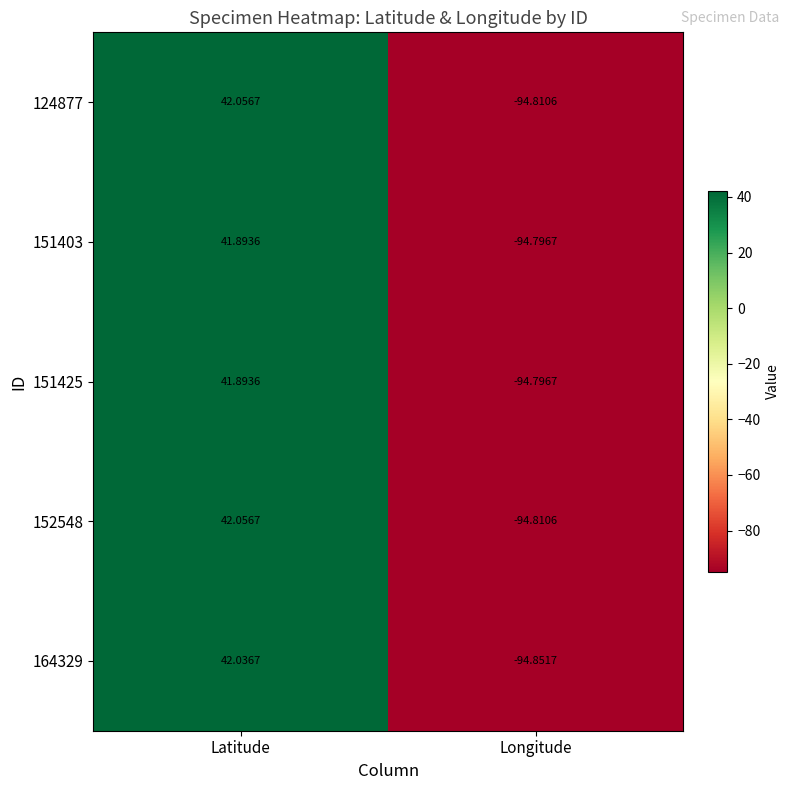

Which category has the lowest value across all series?

Longitude